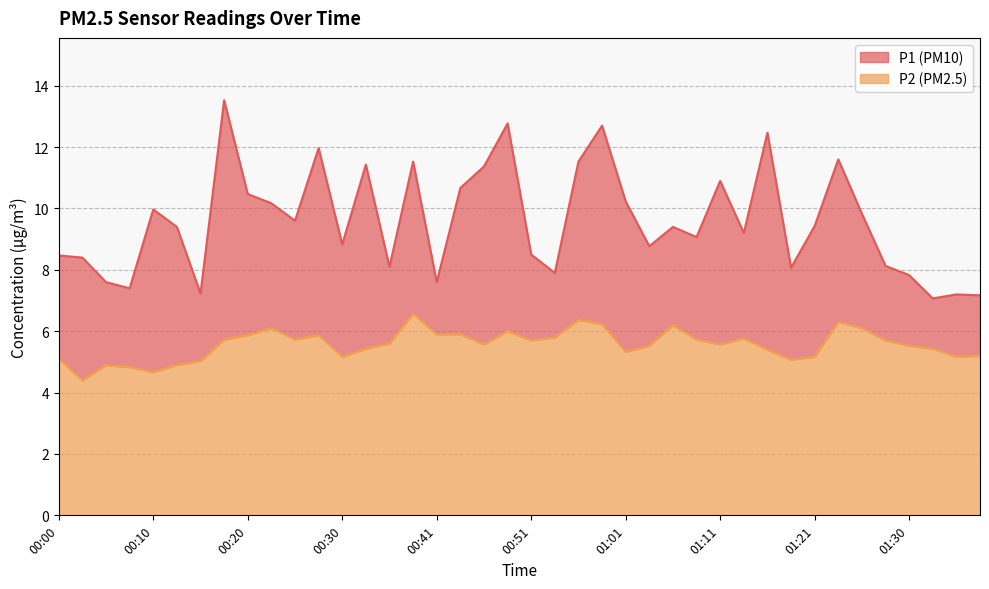

True or false: P2 and P1 cross at least once.

False